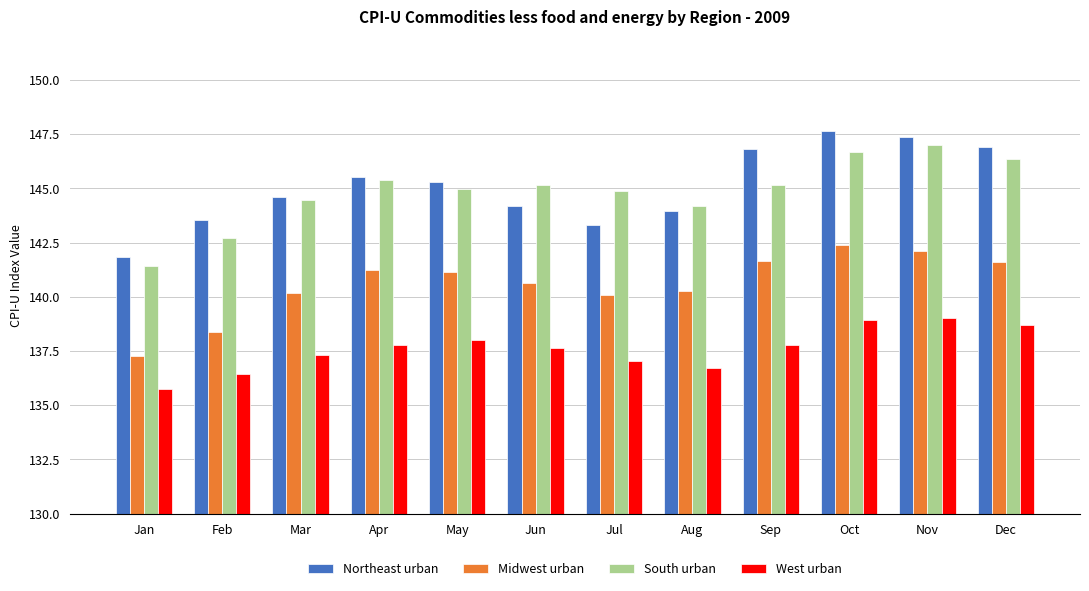

What is the sum of all Midwest urban values?

1687.0